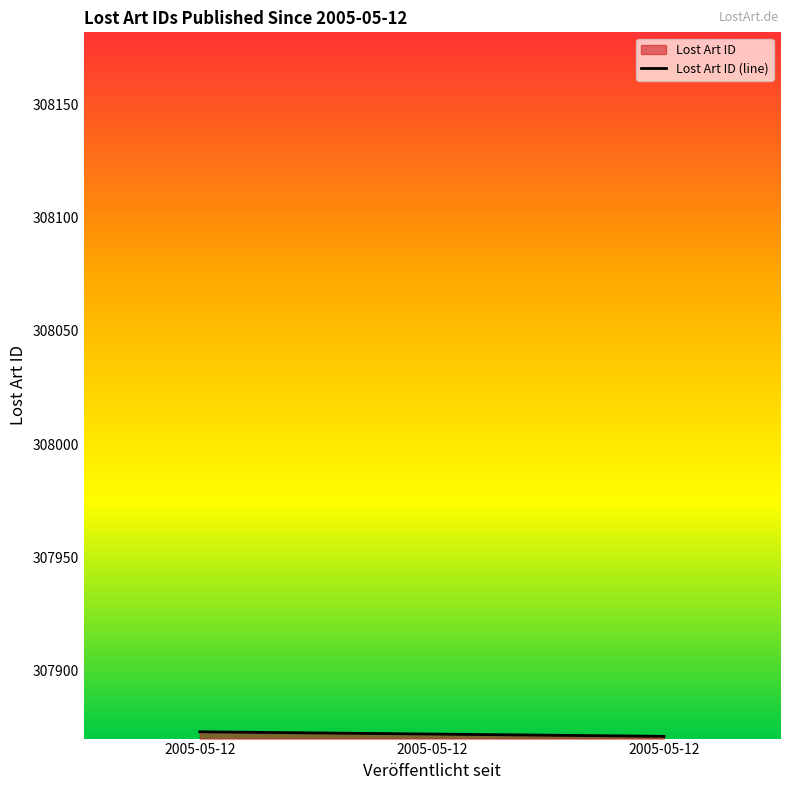

Reading right to left, list all the values displayed in this chart.

2005-05-12=307871	2005-05-12=307872	2005-05-12=307873